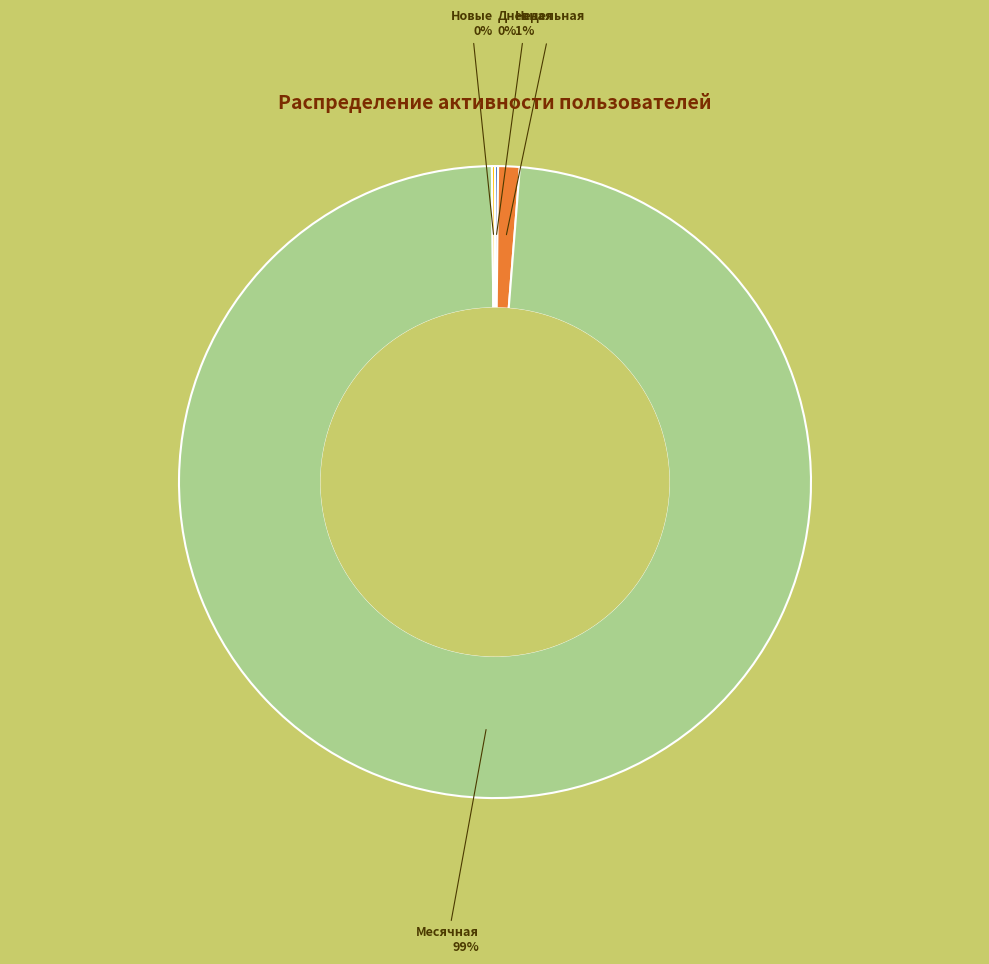

Which slice is the largest?

Месячная